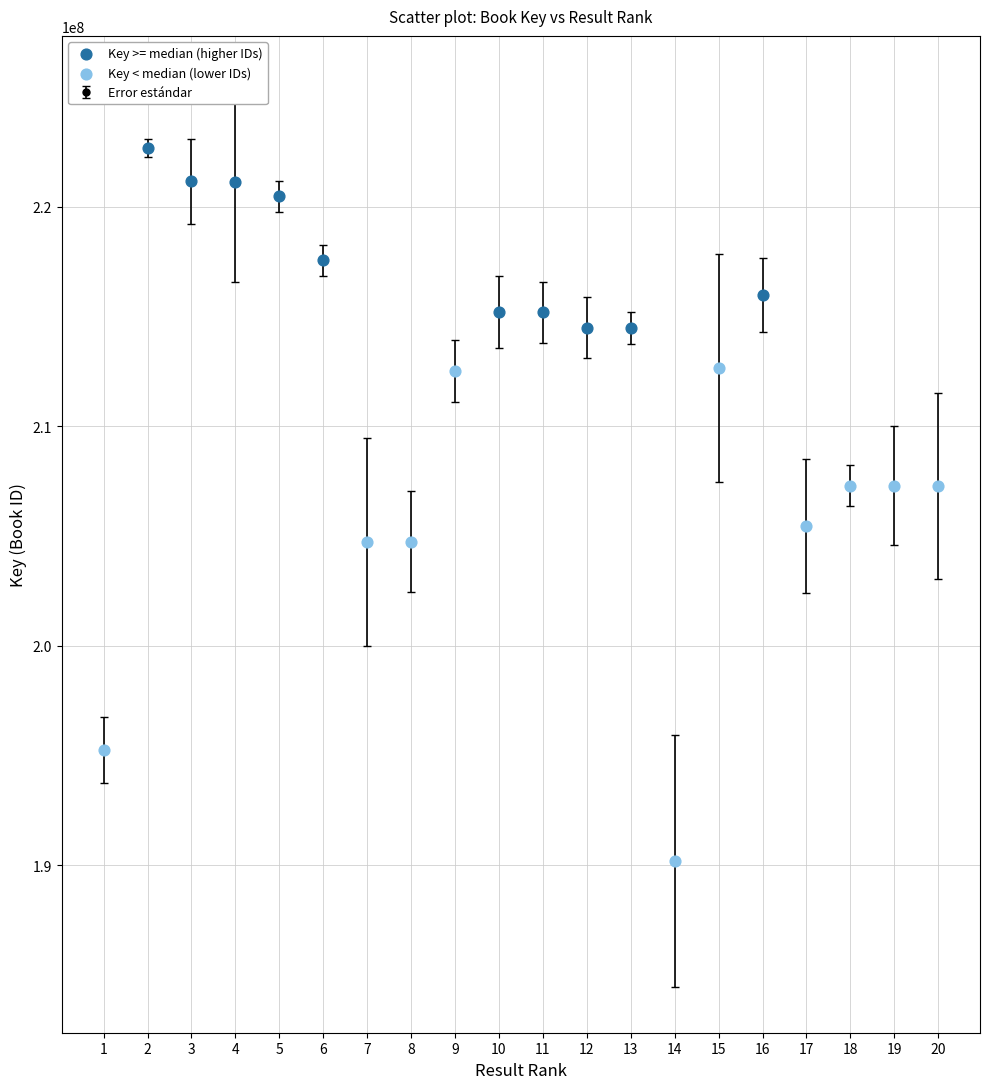

True or false: the data has more than 0 interior local peaks.

True